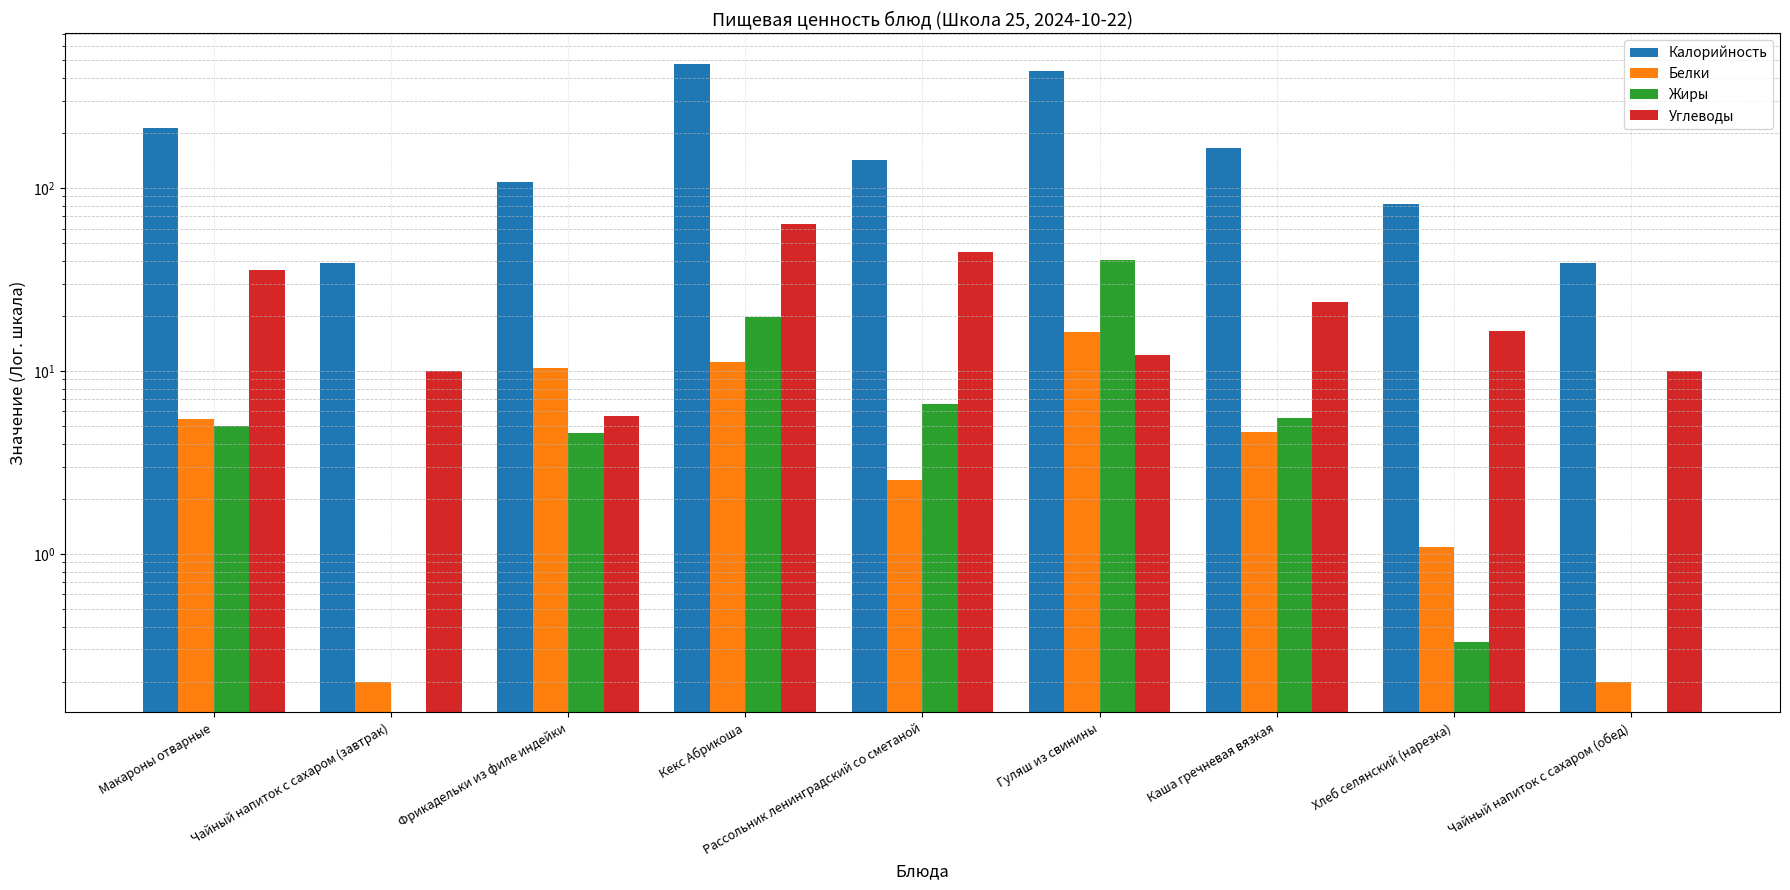

What is the difference between the highest and lowest values at Хлеб селянский (нарезка)?

81.2